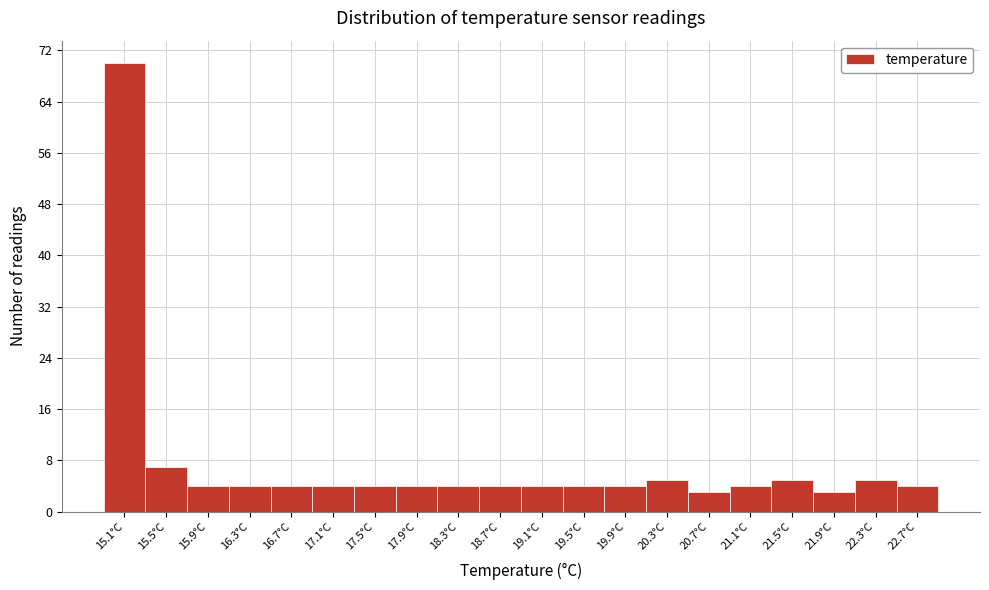

Reading left to right, list all the values displayed in this chart.

70	7	4	4	4	4	4	4	4	4	4	4	4	5	3	4	5	3	5	4